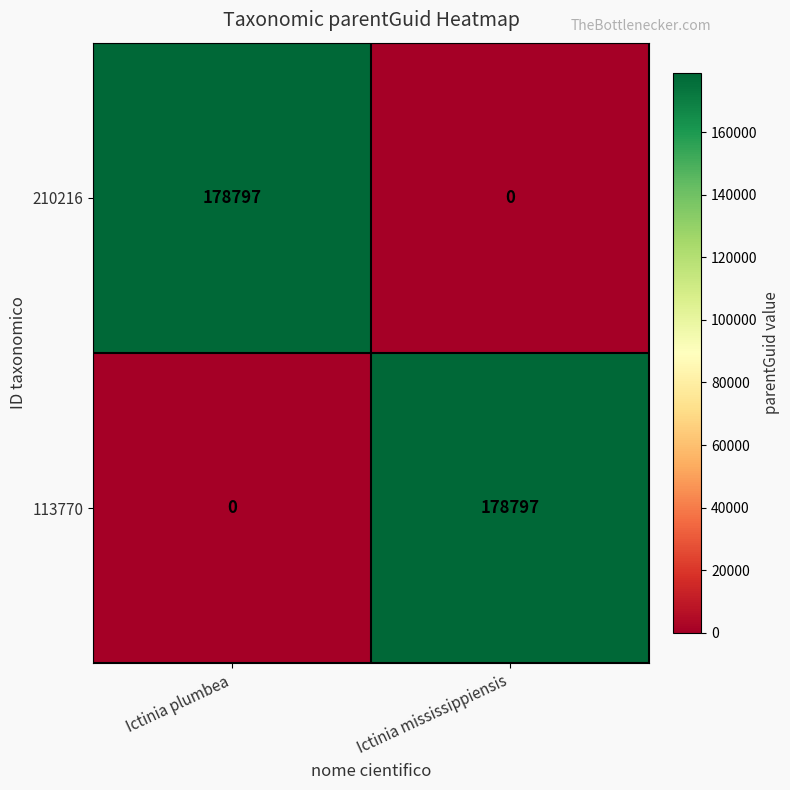

What is the spread (max minus min) of values at Ictinia mississippiensis?

178797